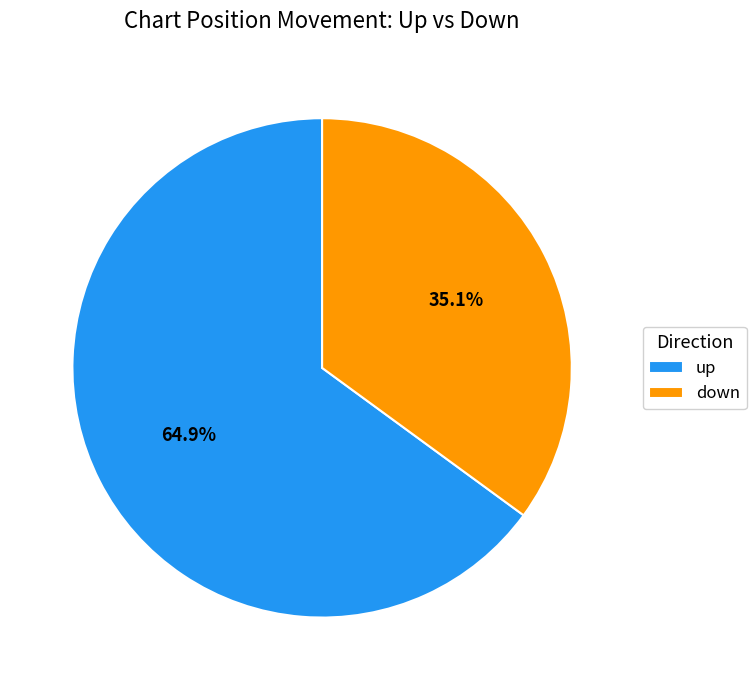

Rank the categories by value from lowest to highest.

down, up